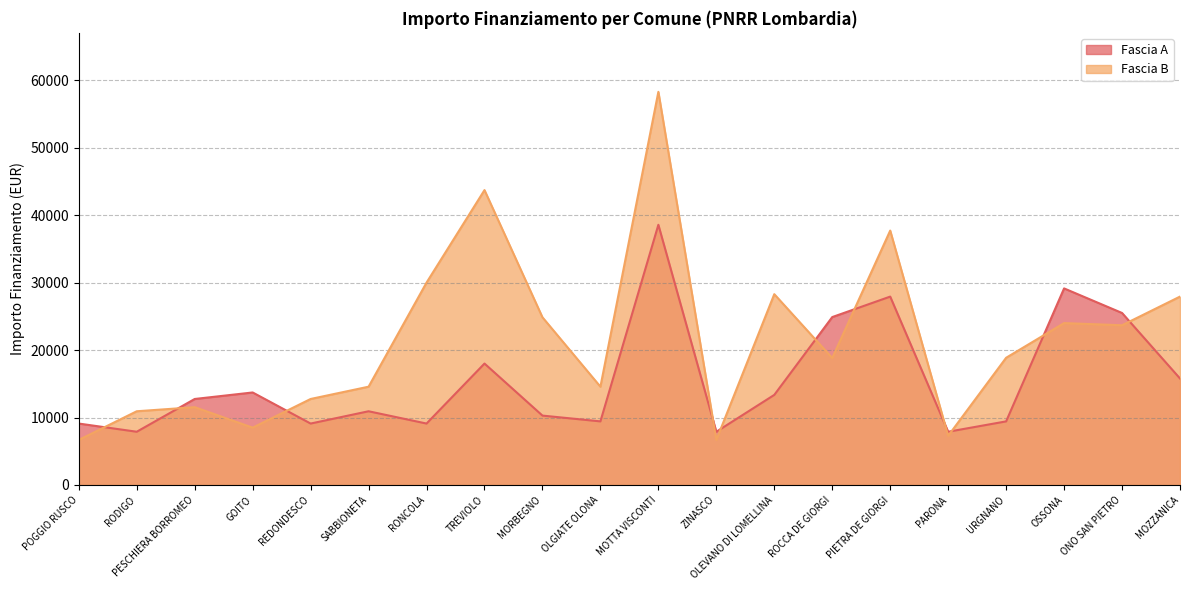

What is the difference between the second highest and minimum values in the Fascia B series?

37030